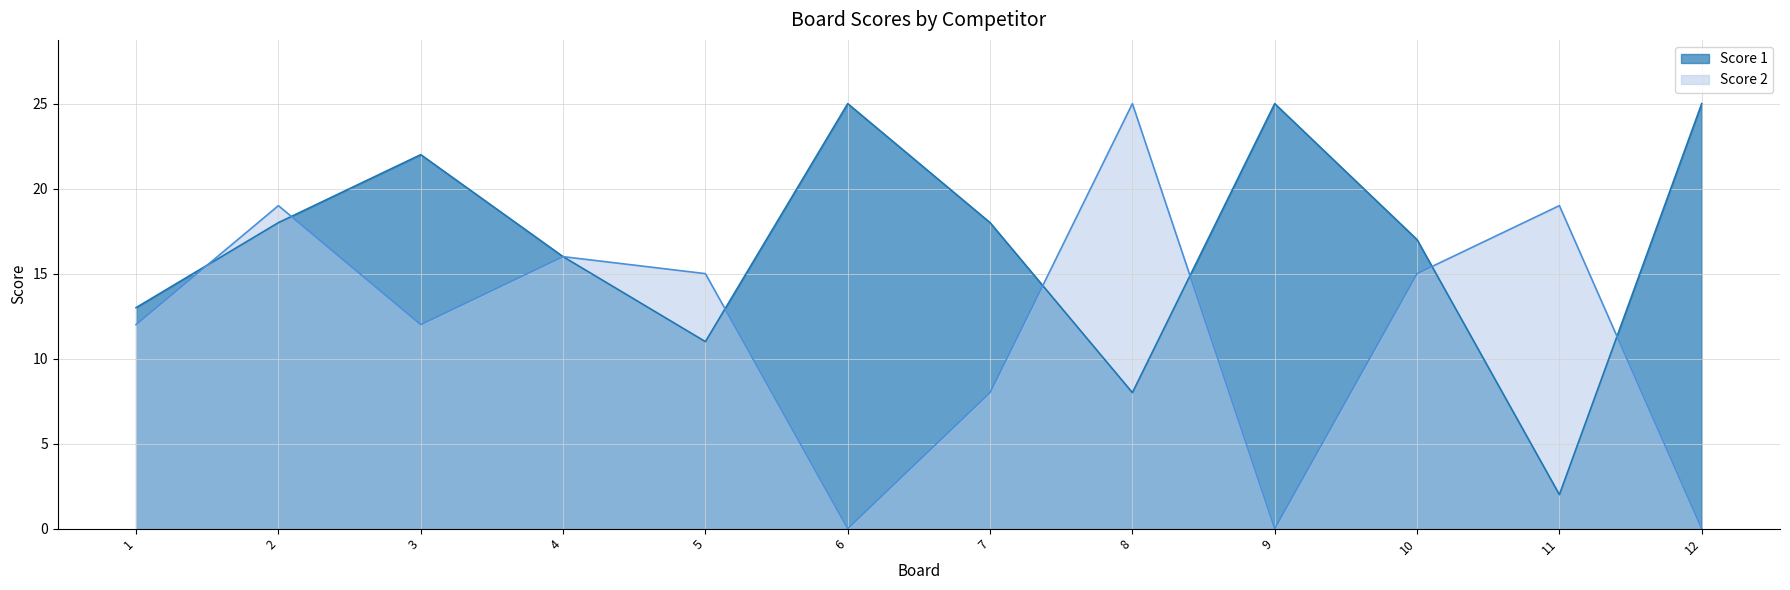

What is the difference between the Score 1 values at 1 and 11?

11